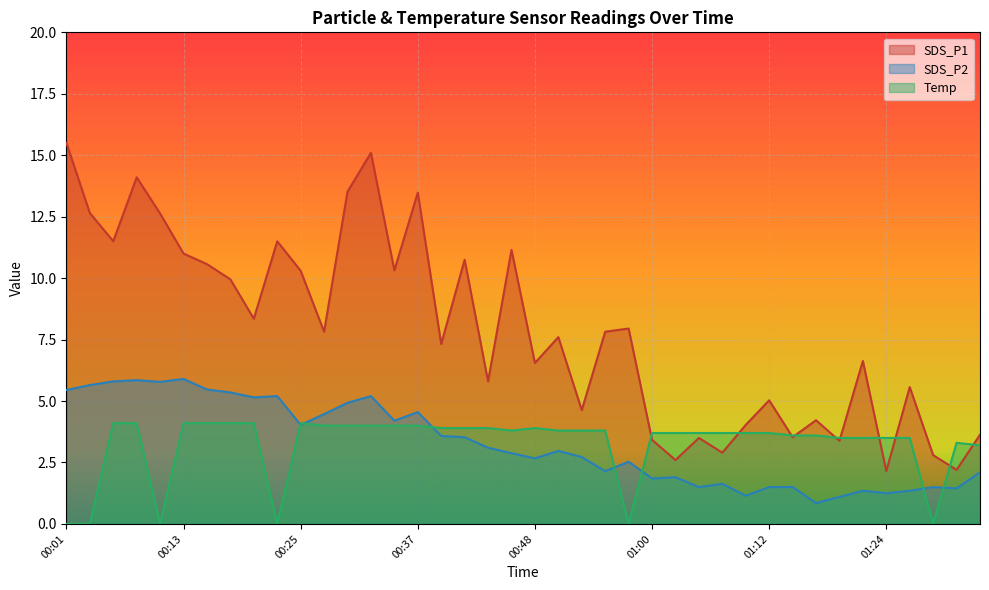

How many lines are shown in the chart?

3